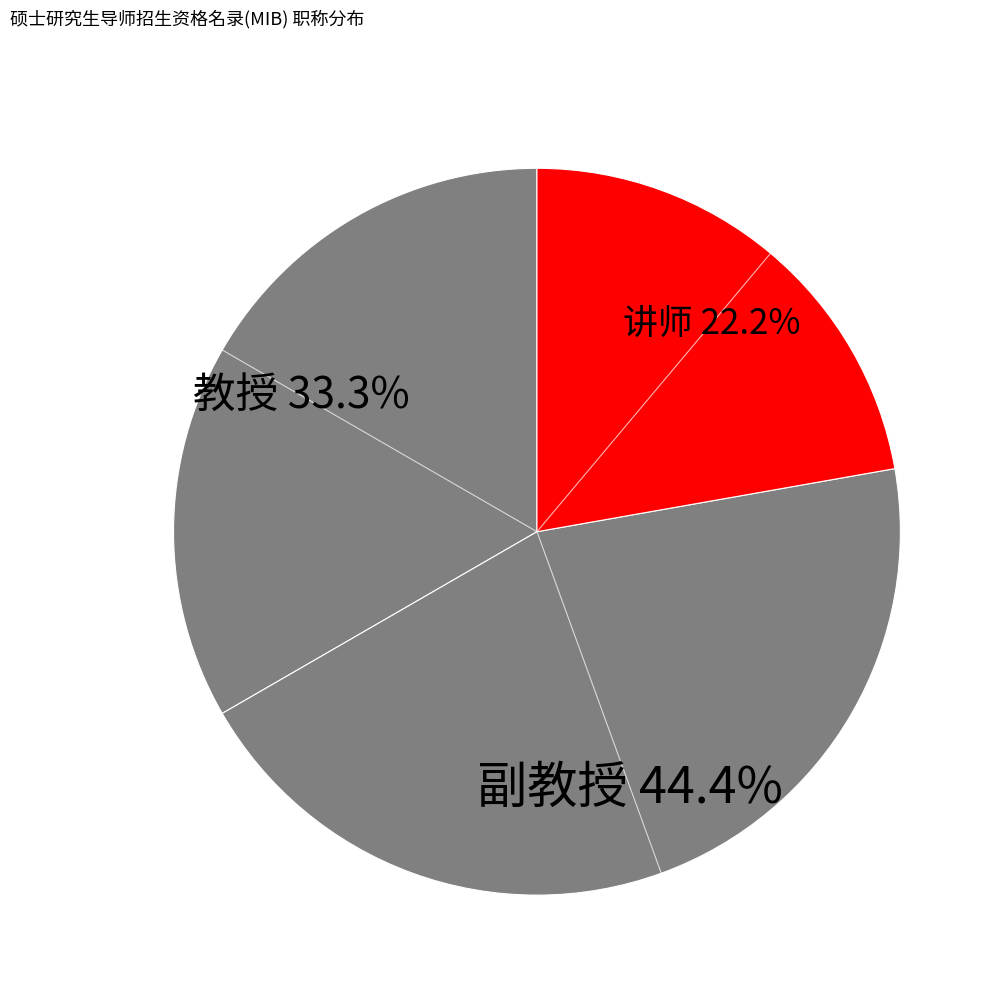

Rank the categories by value from highest to lowest.

副教授, 教授, 讲师